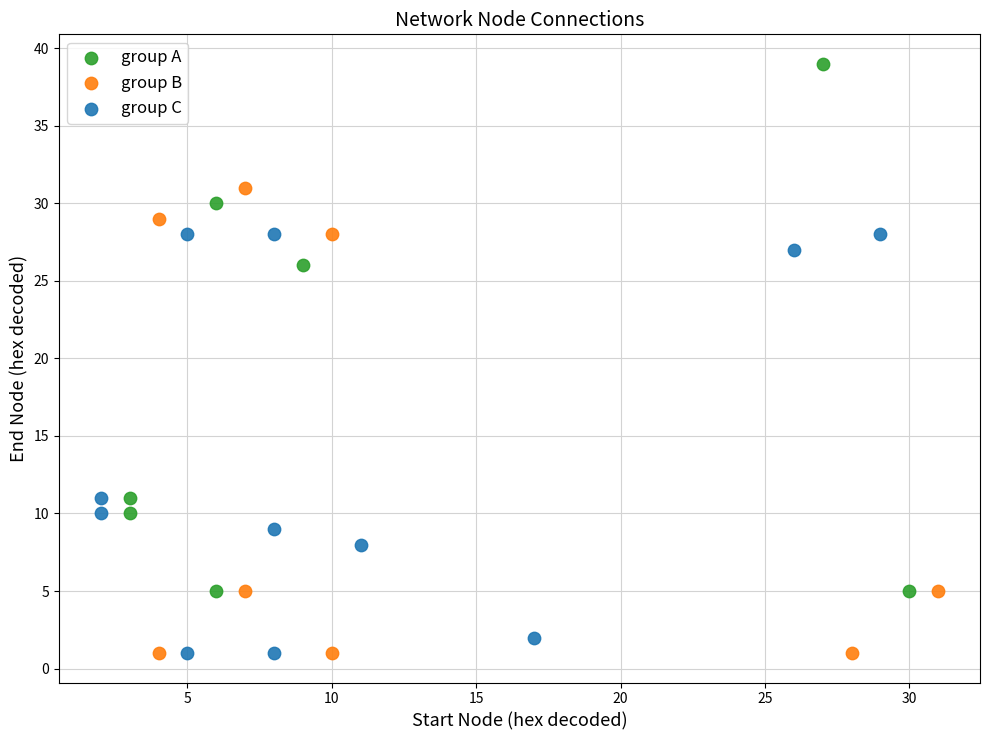

Which series contains the highest Y value?

group A